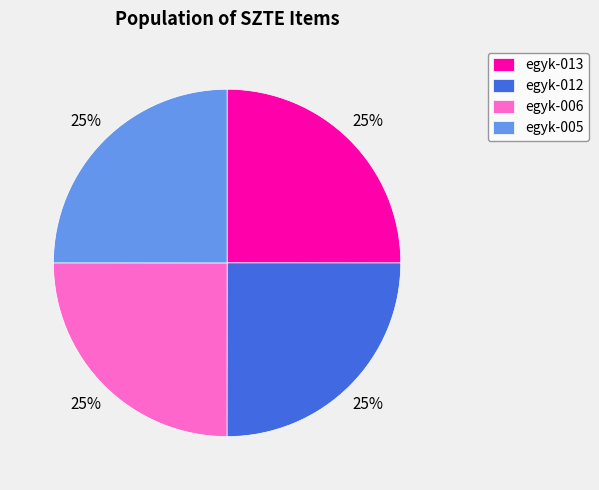

To the nearest percent, what is the combined percentage of egyk-006 and egyk-012?

50%